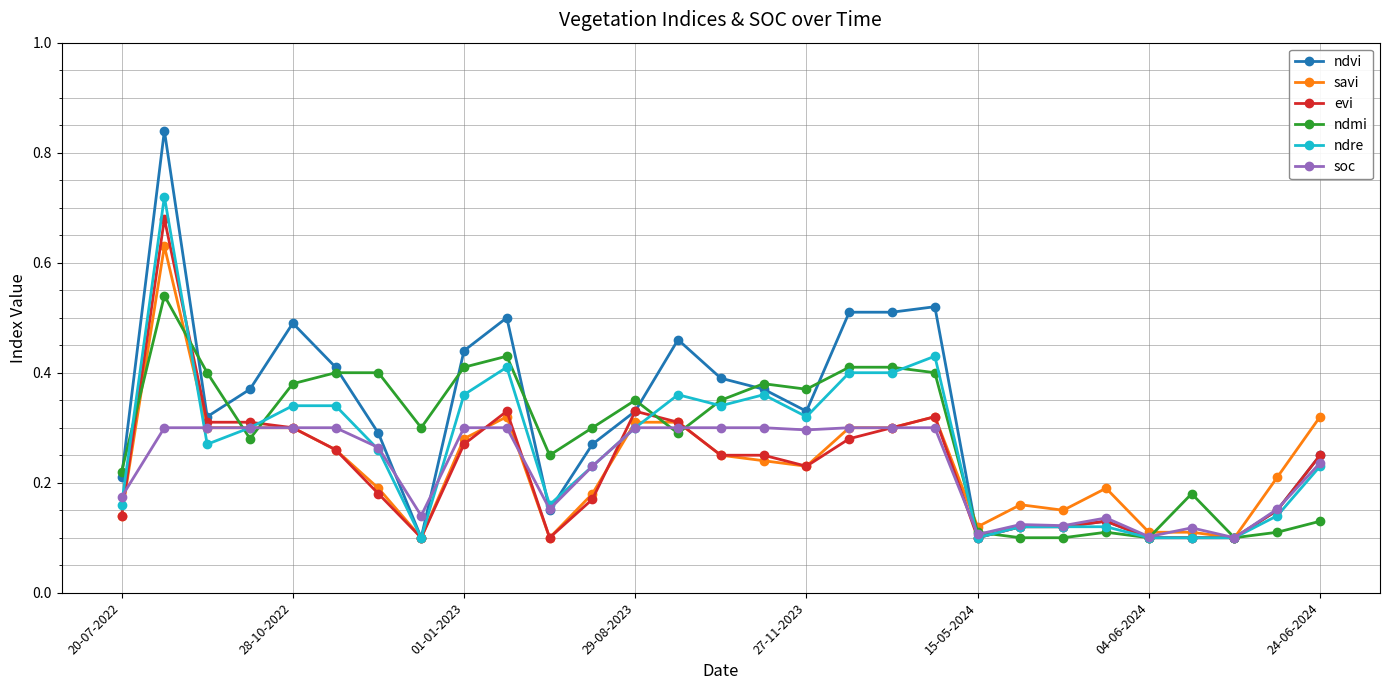

True or false: ndre has more than 1 interior local peaks.

True